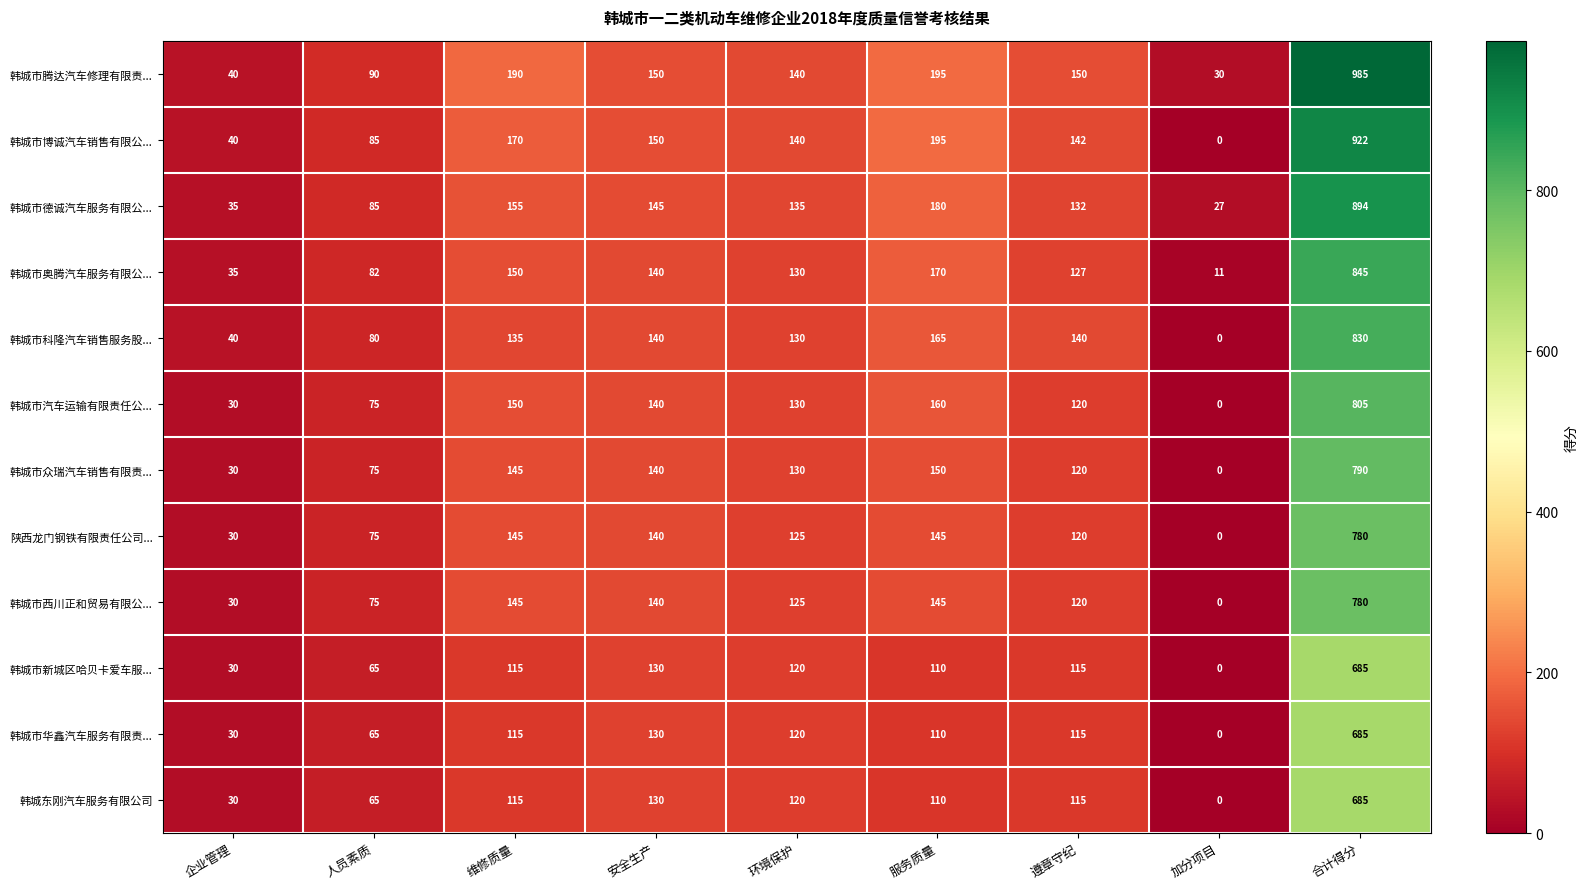

At which label does 韩城市德诚汽车服务有限公... first exceed 135?

维修质量